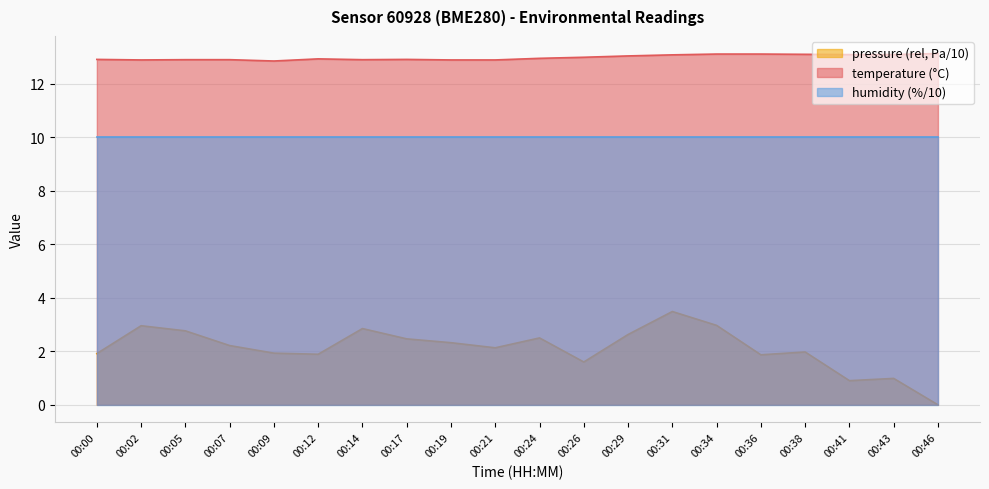

What is the difference between the maximum and minimum values in the temperature (°C) series?

0.3